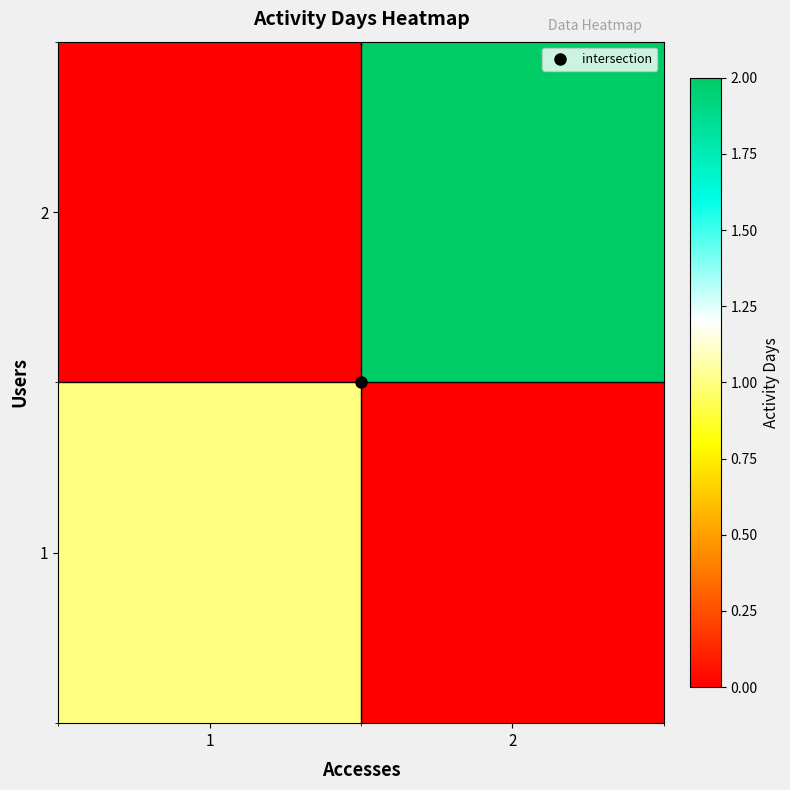

What is the total value across all series at 1?

1